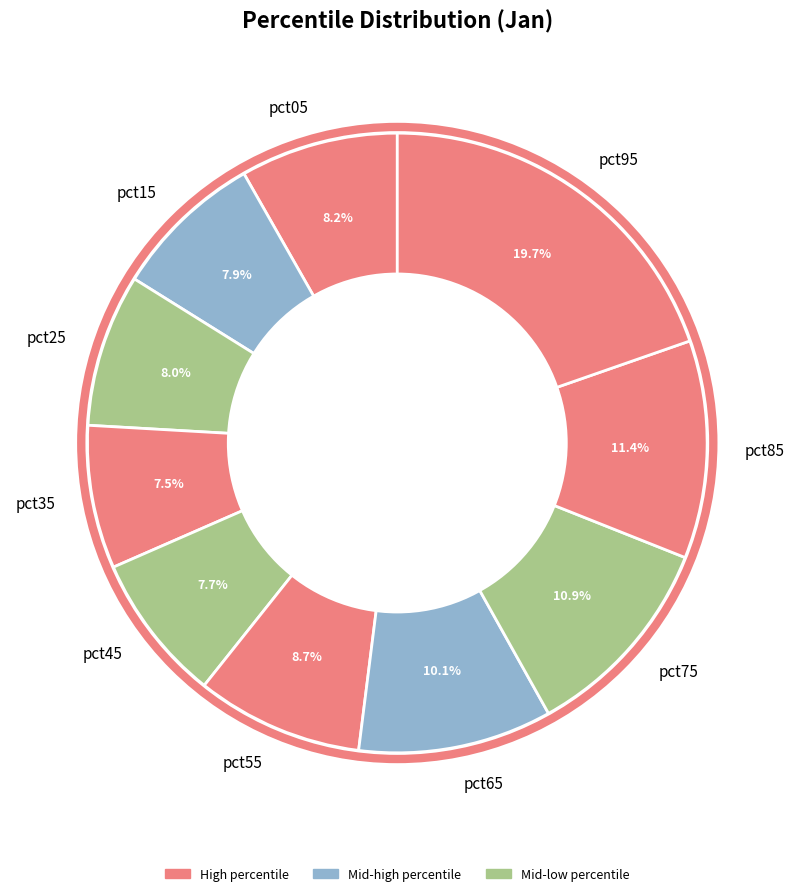

Which has a higher value, pct35 or pct65?

pct65